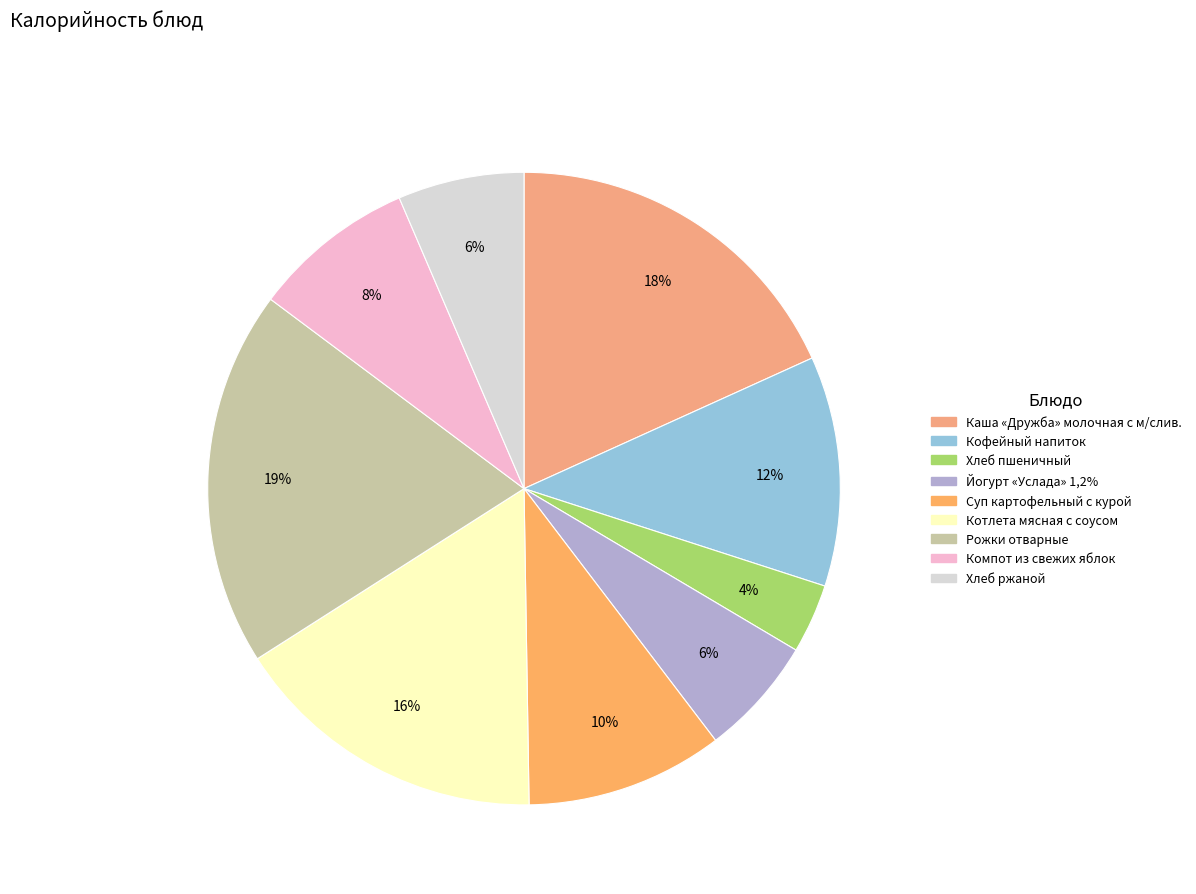

Between Хлеб пшеничный and Кофейный напиток, which is larger?

Кофейный напиток